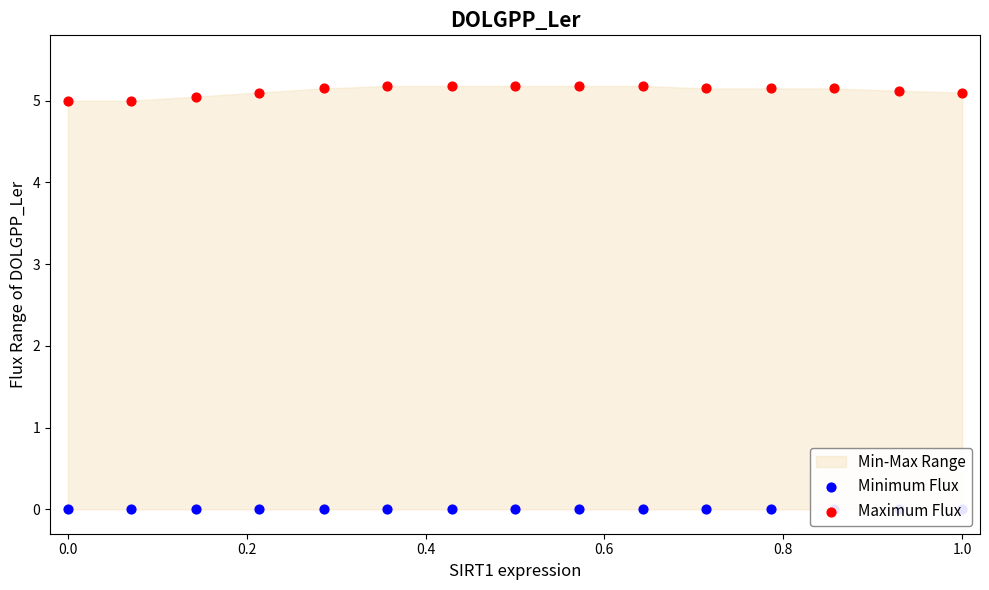

What is the total value across all series at 0.8?

5.2